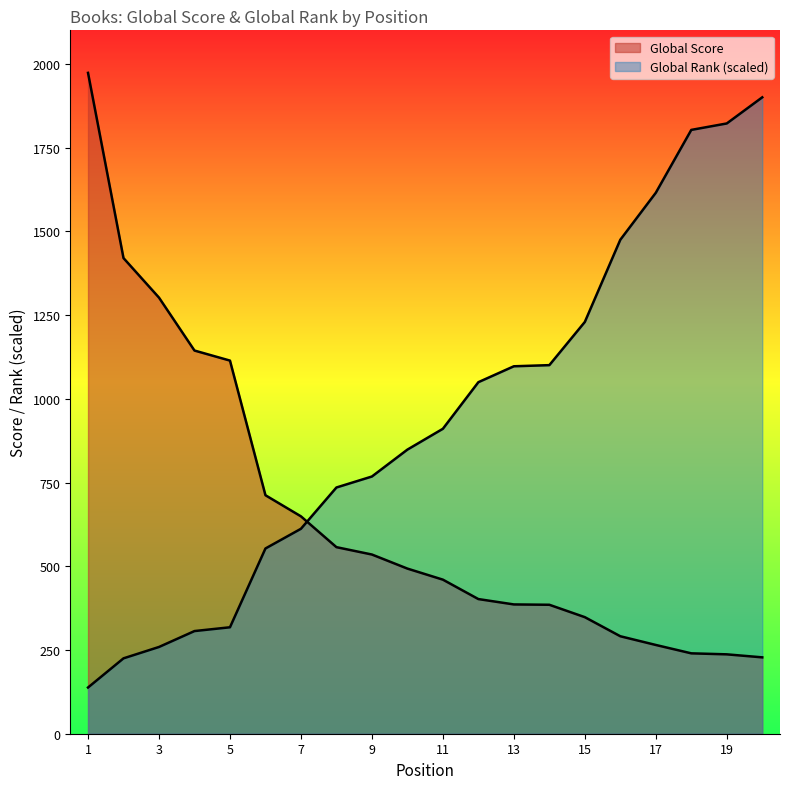

How many lines are shown in the chart?

2